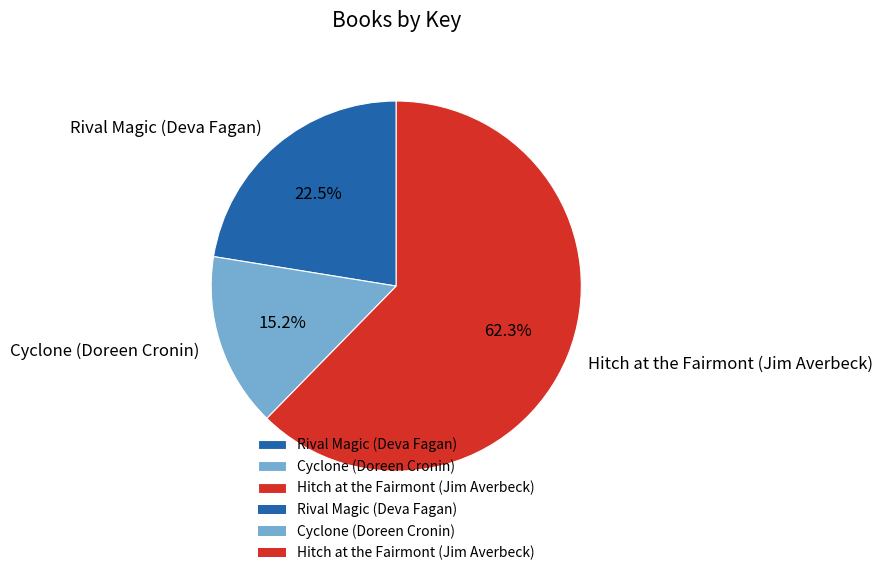

Combined, do Hitch at the Fairmont (Jim Averbeck) and Cyclone (Doreen Cronin) account for over 50%?

Yes